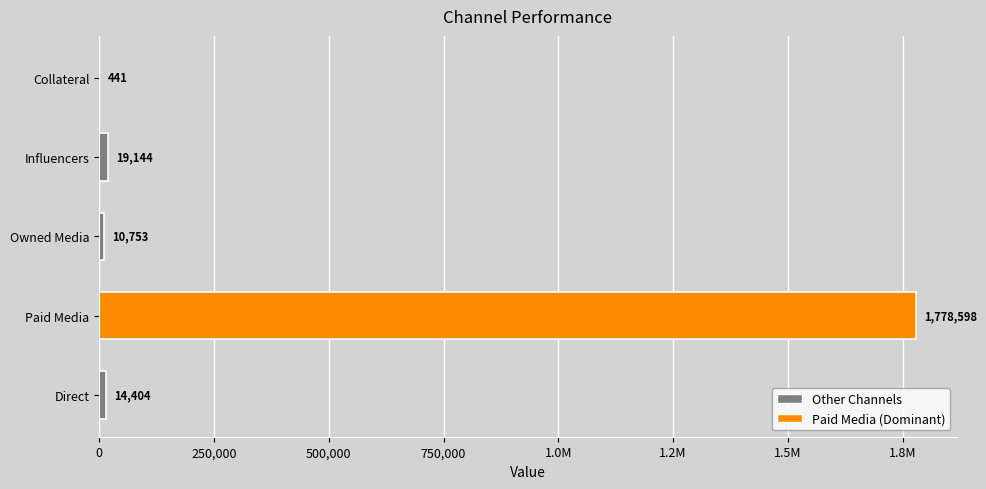

What is the difference between the second highest and second lowest values?

8391.0